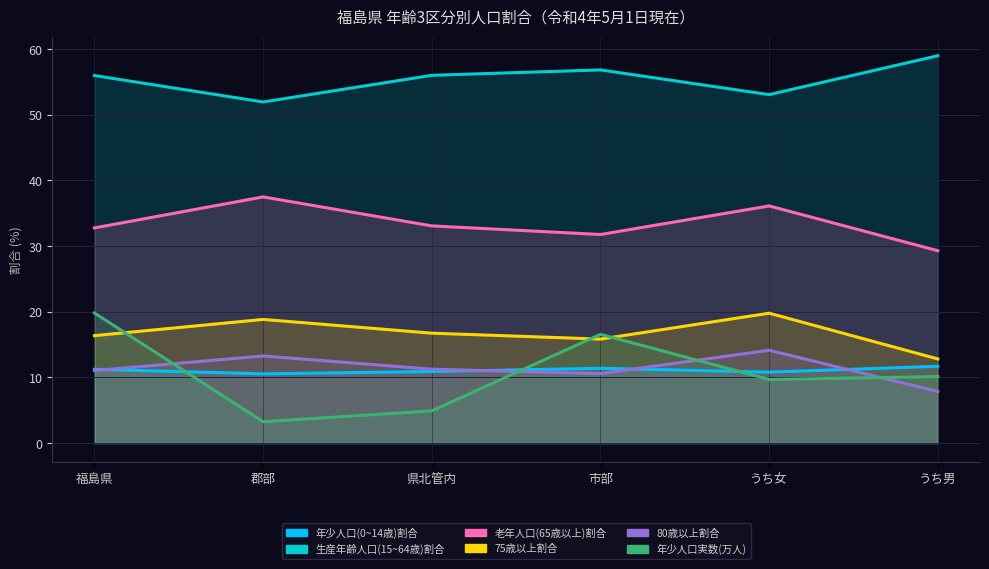

Between 市部 and うち男, which series saw the biggest shift?

年少人口実数(万人)